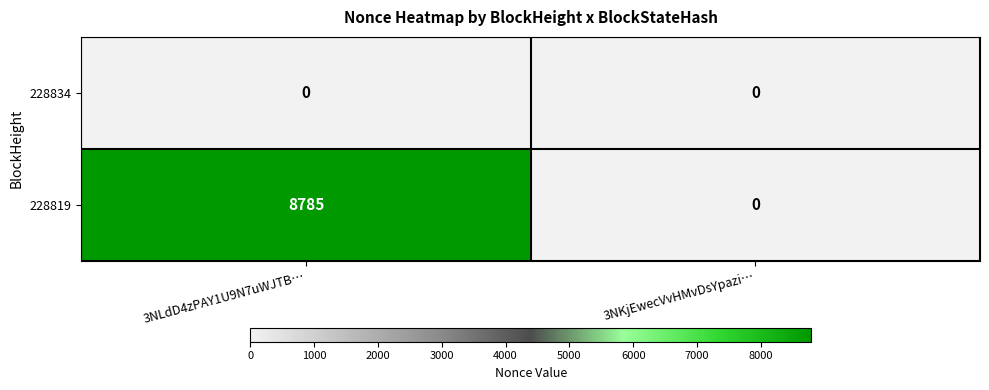

At which category is the sum across all series the highest?

3NLdD4zPAY1U9N7uWJTB…